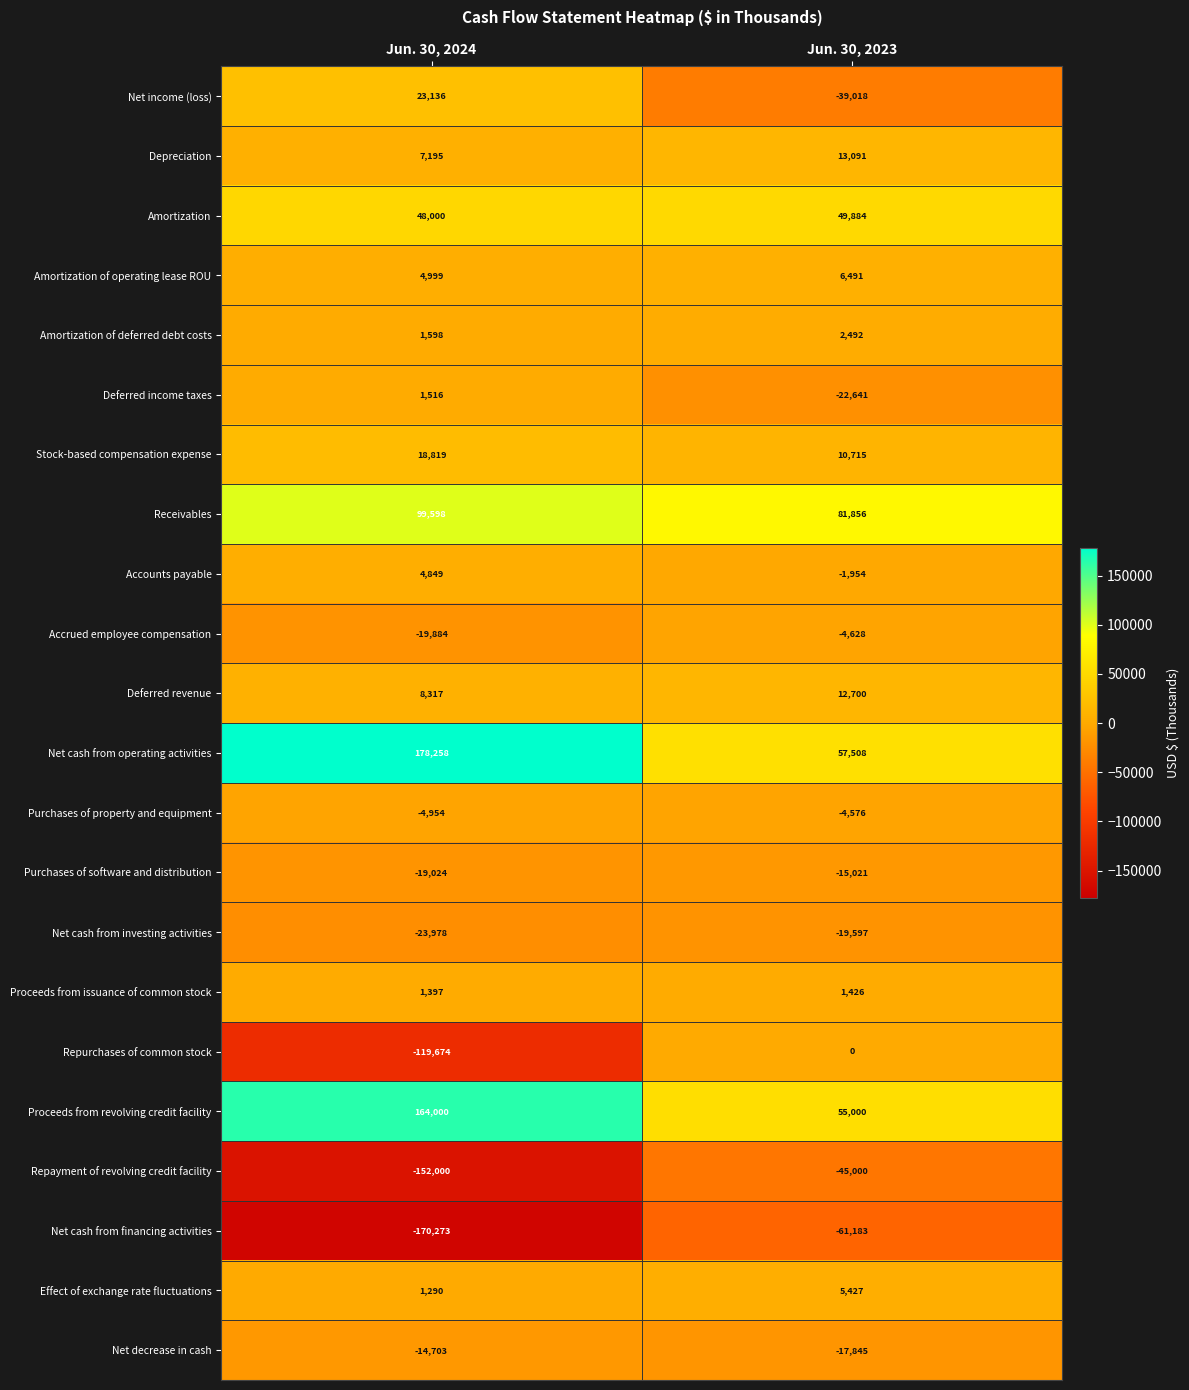

What is the total value across all series at Jun. 30, 2024?

38482